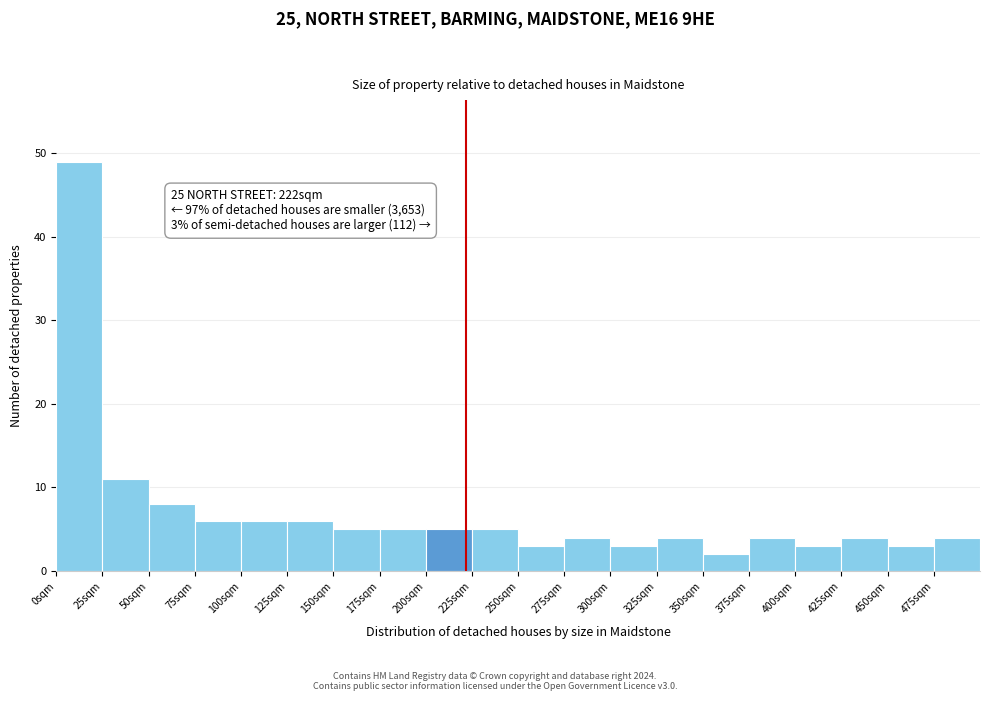

Which range on the x-axis has the tallest bar?

0 to 25